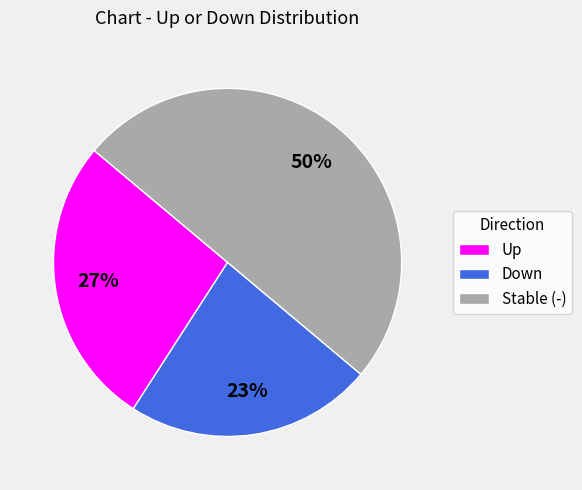

What percentage is the Up slice, to the nearest percent?

27%